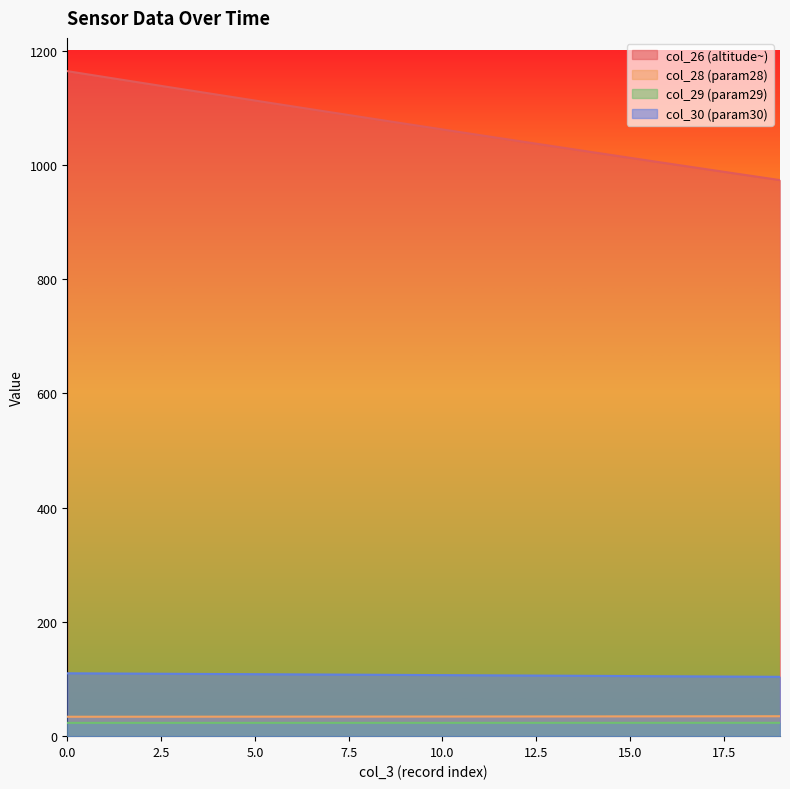

True or false: col_29 and col_30 cross at least once.

False